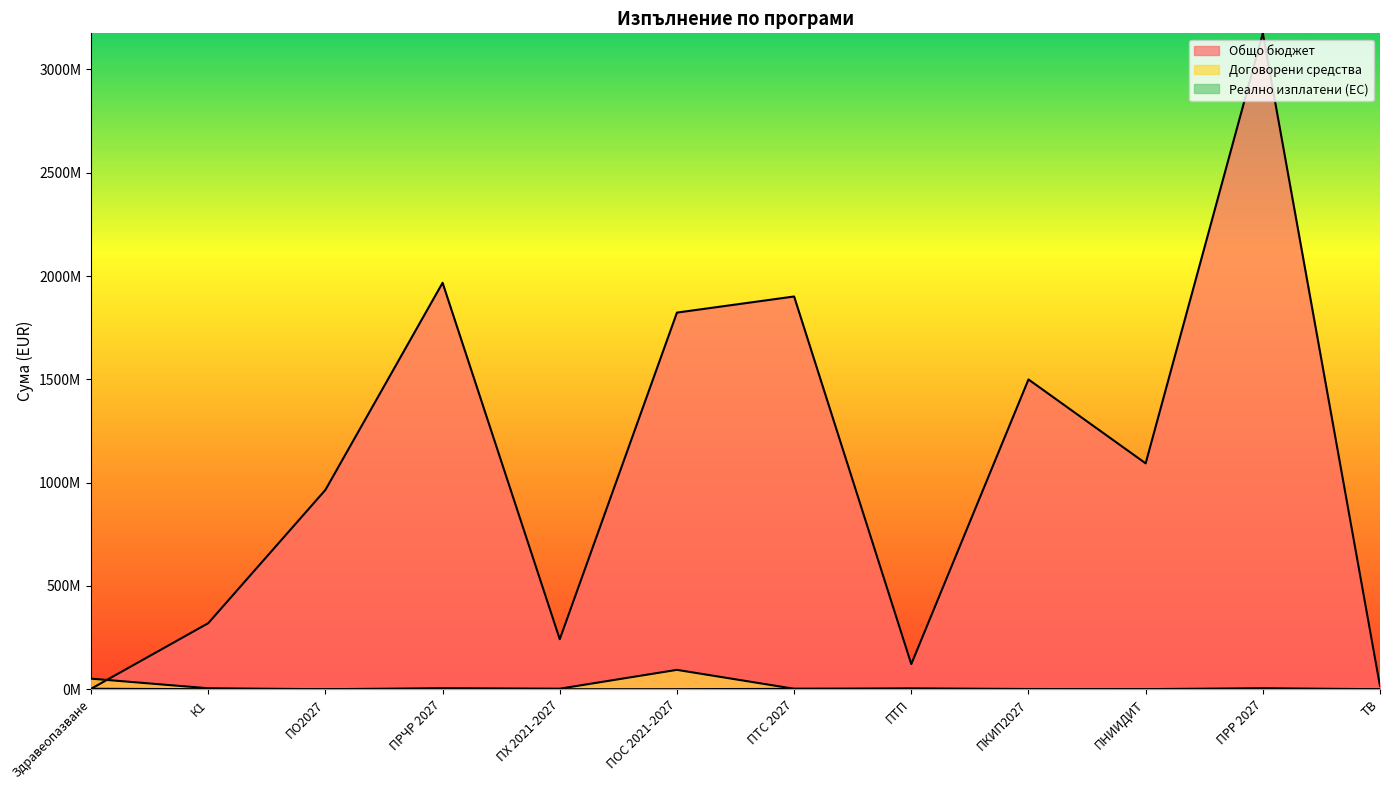

The value of Договорени средства at ПКИП2027 is 1427657.8. True or false?

False